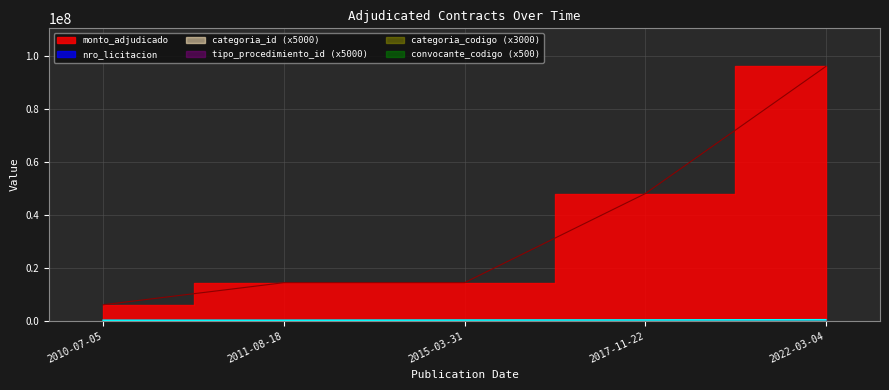

At 2015-03-31, list the series in order from largest to smallest.

monto_adjudicado, nro_licitacion, convocante_codigo, categoria_id, tipo_procedimiento_id, categoria_codigo